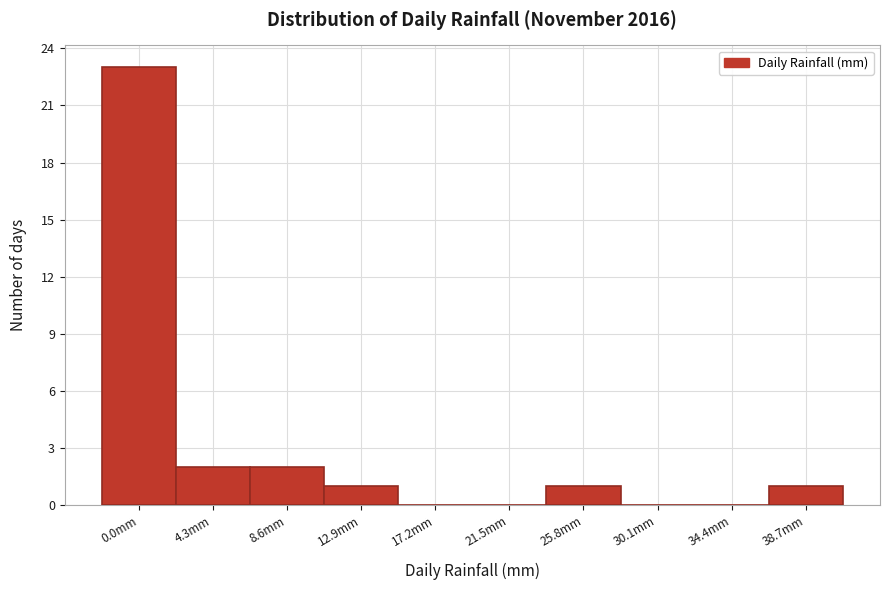

Reading left to right, what are all the values shown in this chart?

0.0mm=23	4.3mm=2	8.6mm=2	12.9mm=1	17.2mm=0	21.5mm=0	25.8mm=1	30.1mm=0	34.4mm=0	38.7mm=1